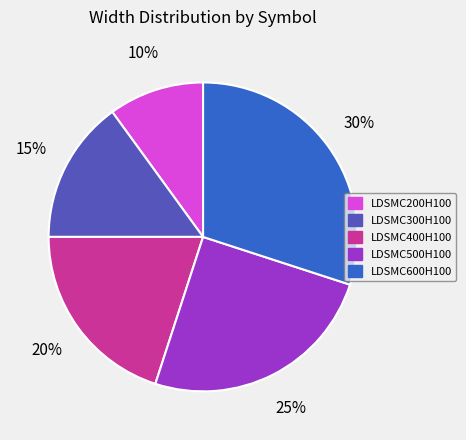

Is it true that LDSMC600H100 is 36% of the pie?

False